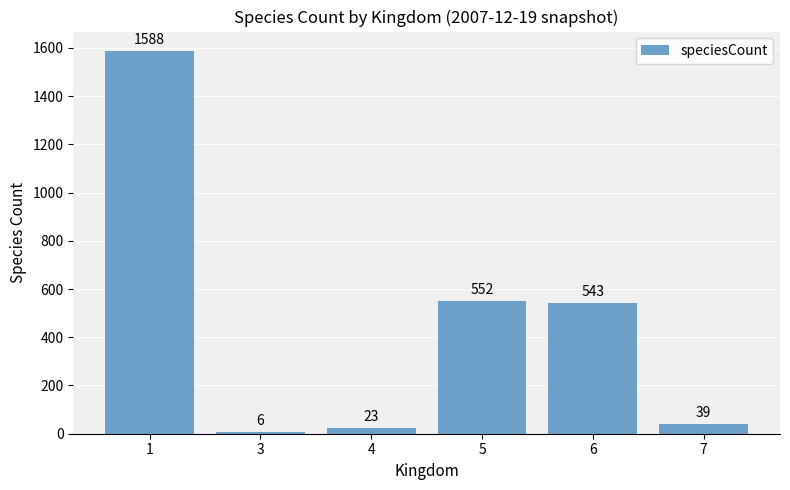

What is the value of the 6th bar from the left?

39